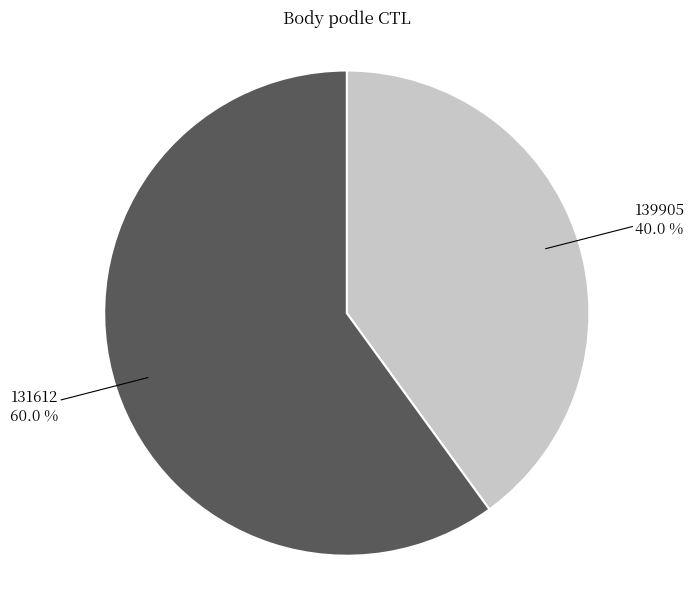

Combined, what portion of the pie is 139905 and 131612?

100.0%